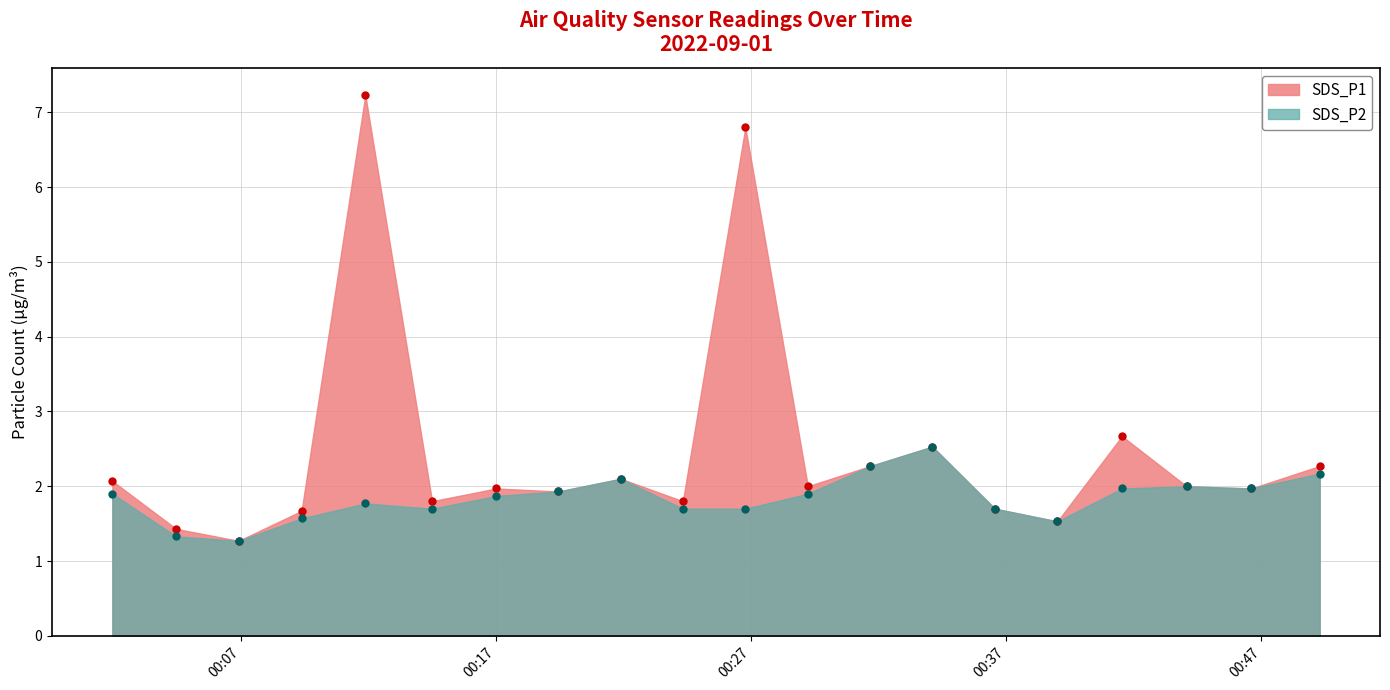

True or false: SDS_P2 and SDS_P1 intersect in this chart.

False